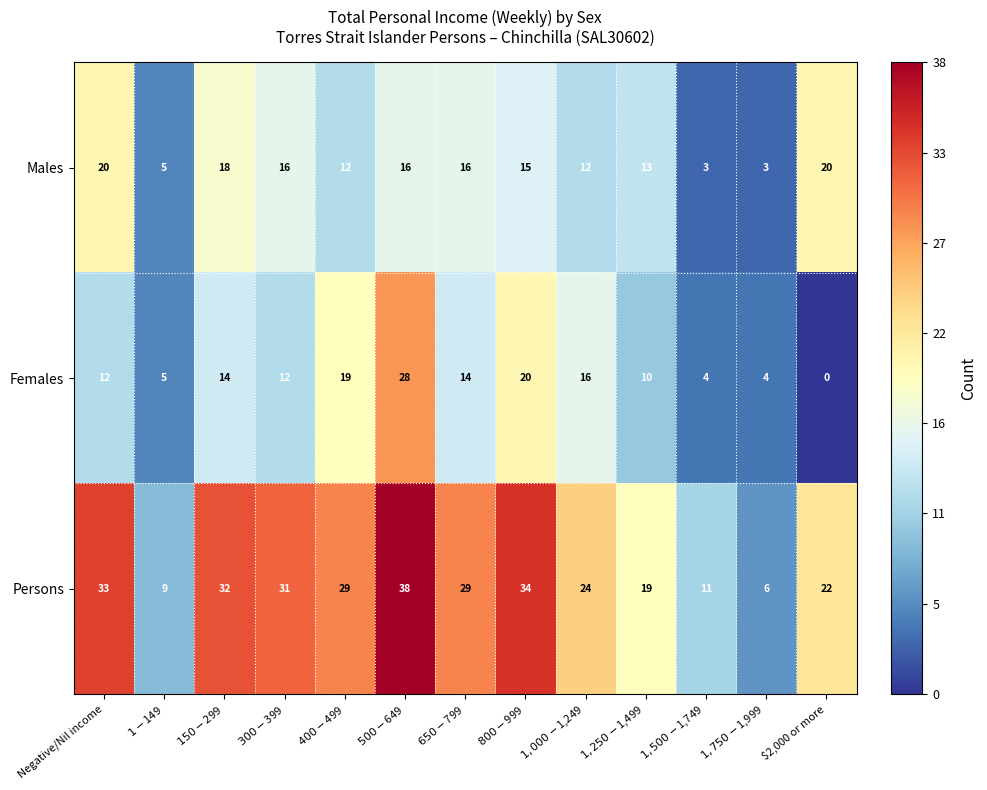

Which series has the largest total across all categories?

Persons